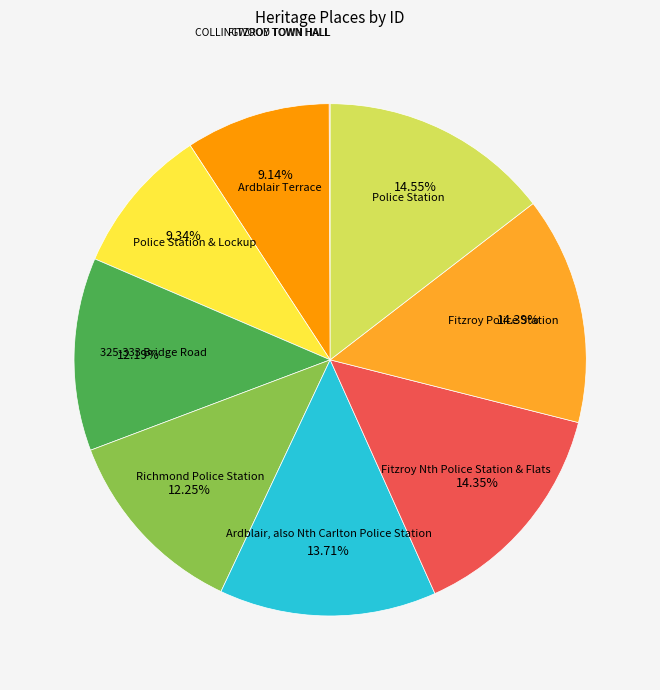

Rank the categories by value from lowest to highest.

COLLINGWOOD TOWN HALL, FITZROY TOWN HALL, Ardblair Terrace, Police Station & Lockup, 325-333 Bridge Road, Richmond Police Station, Ardblair, also Nth Carlton Police Station, Fitzroy Nth Police Station & Flats, Fitzroy Police Station, Police Station